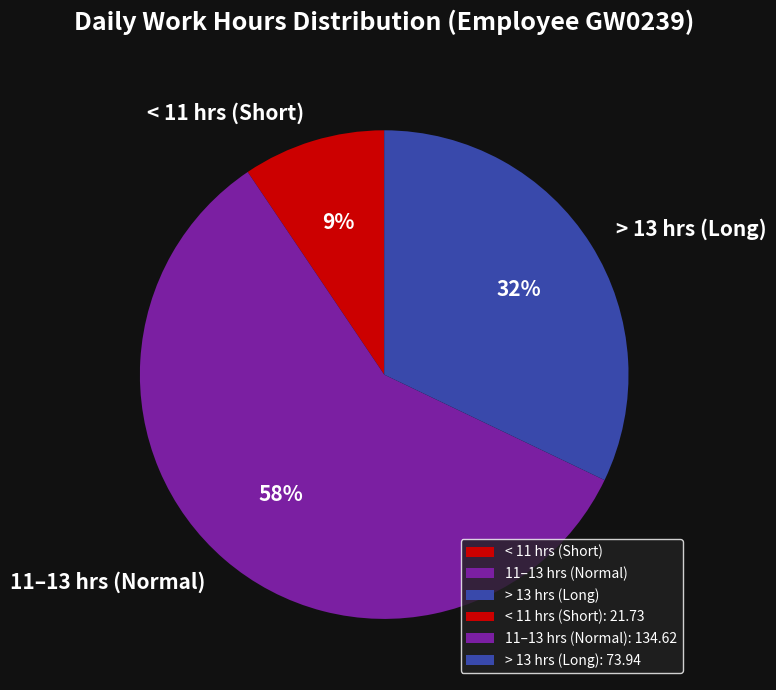

Rank the categories by value from highest to lowest.

11–13 hrs (Normal), > 13 hrs (Long), < 11 hrs (Short)